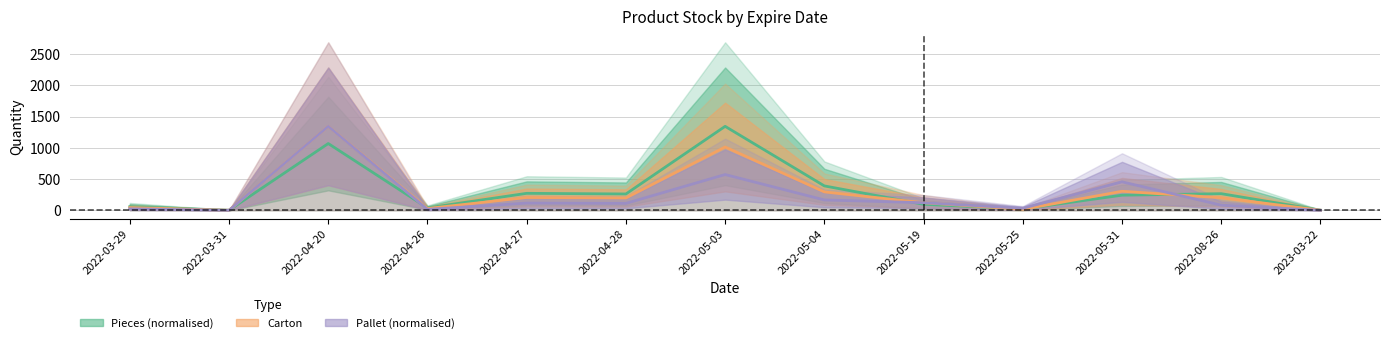

At which label does Pallet (normalised) first exceed 112?

2022-04-20